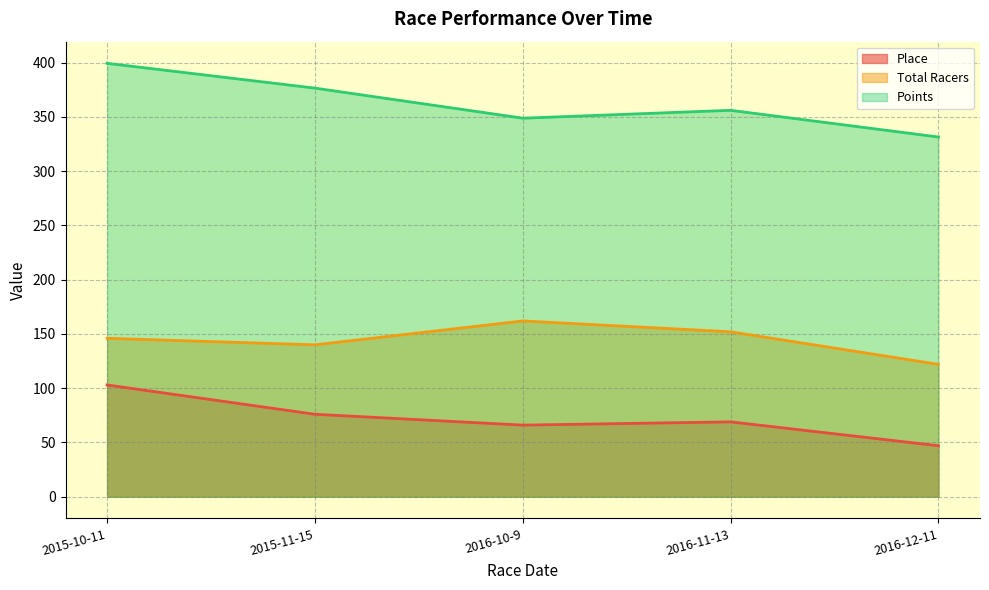

What is the difference between the Place values at 2016-12-11 and 2016-11-13?

22.0